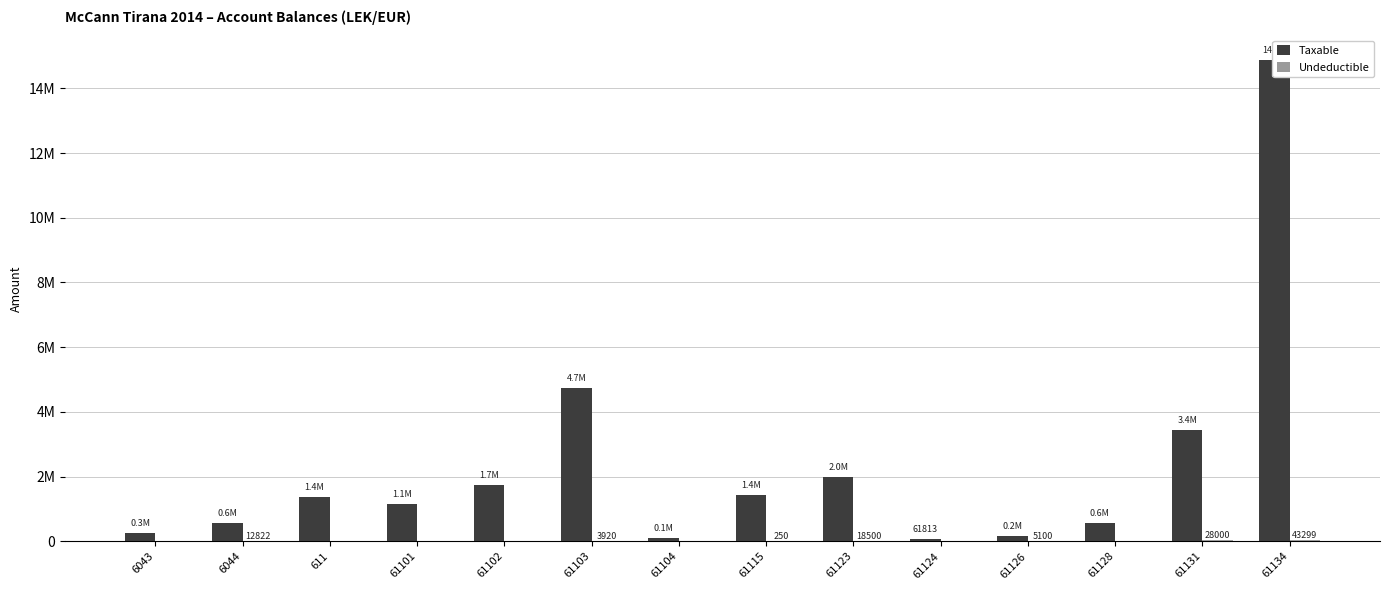

What is the difference between the Undeductible values at 61126 and 61104?

5100.0